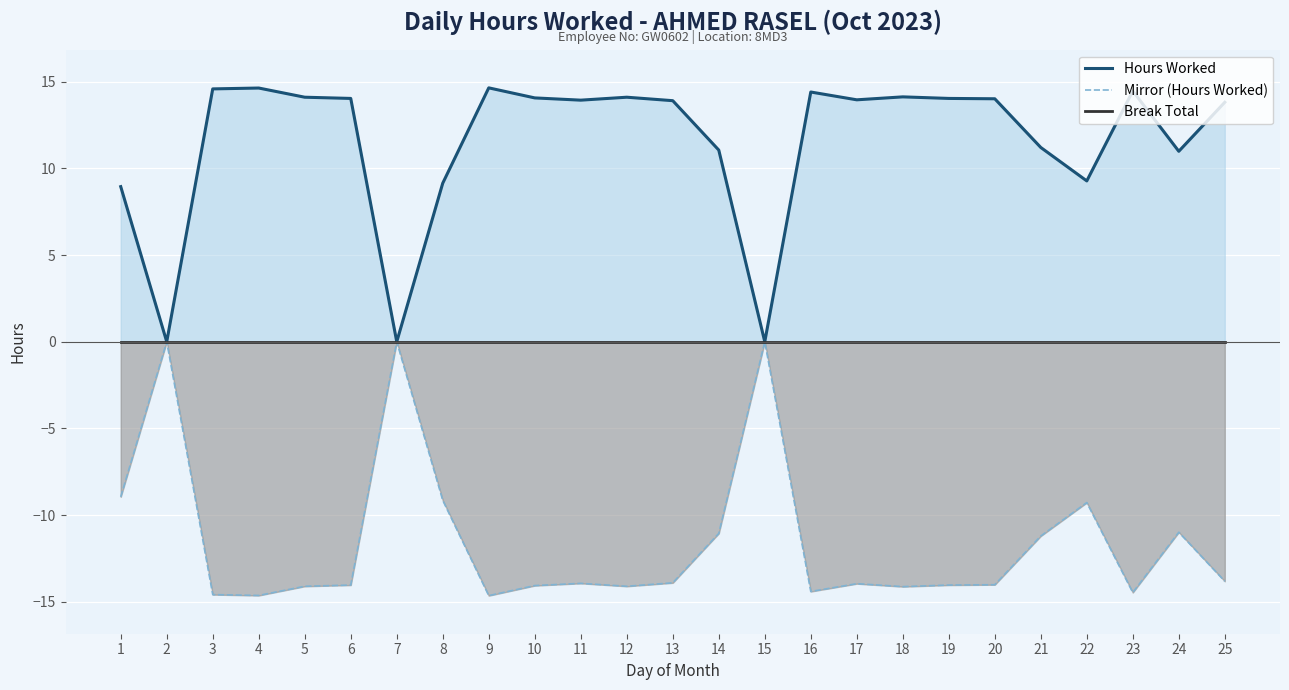

What is the difference between the Mirror (Hours Worked) values at 7 and 5?

14.1